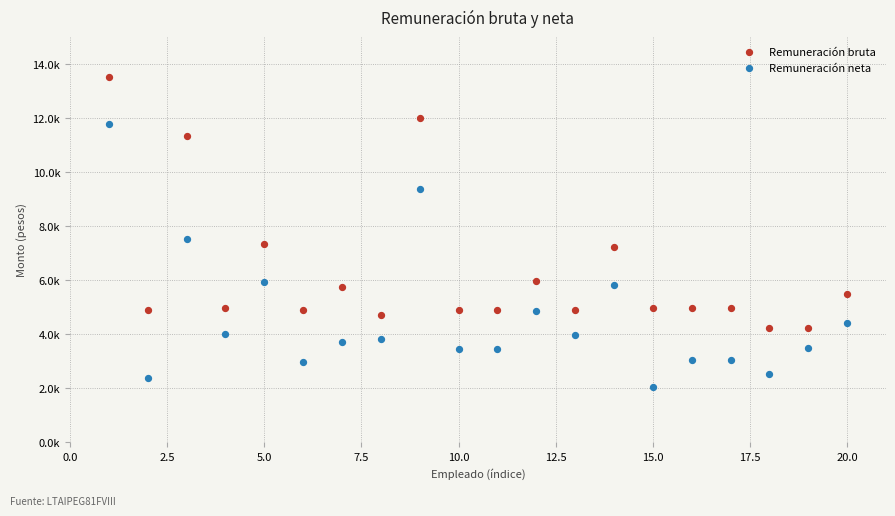

What are all the series names shown in the legend?

Remuneración bruta, Remuneración neta